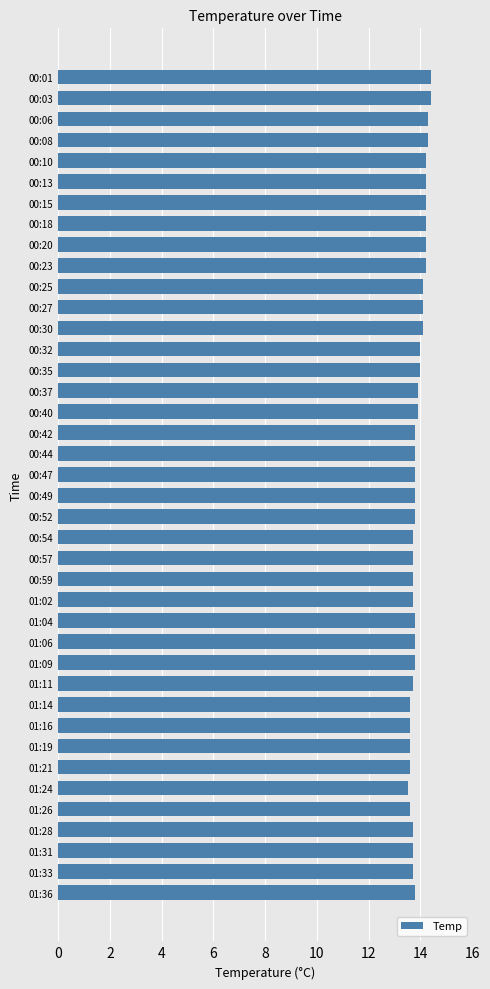

The chart shows a value of 13.7 at 00:59. True or false?

True